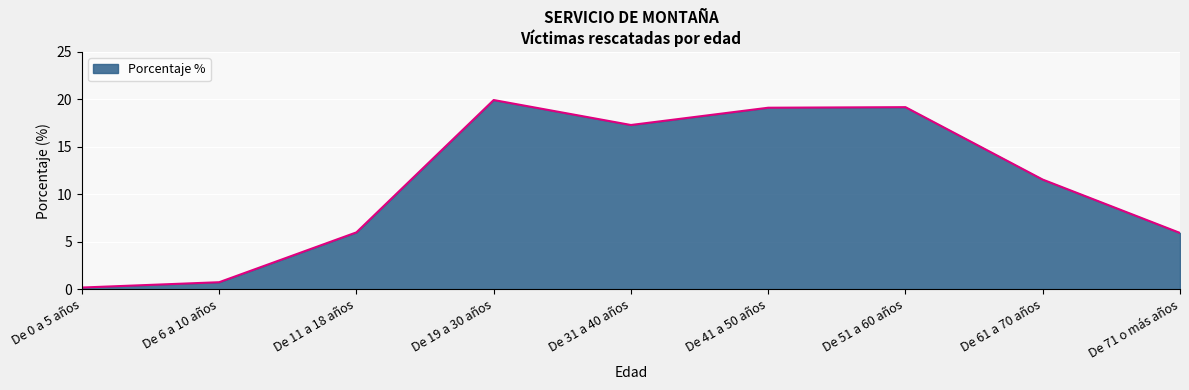

Which has a higher value, De 51 a 60 años or De 11 a 18 años?

De 51 a 60 años